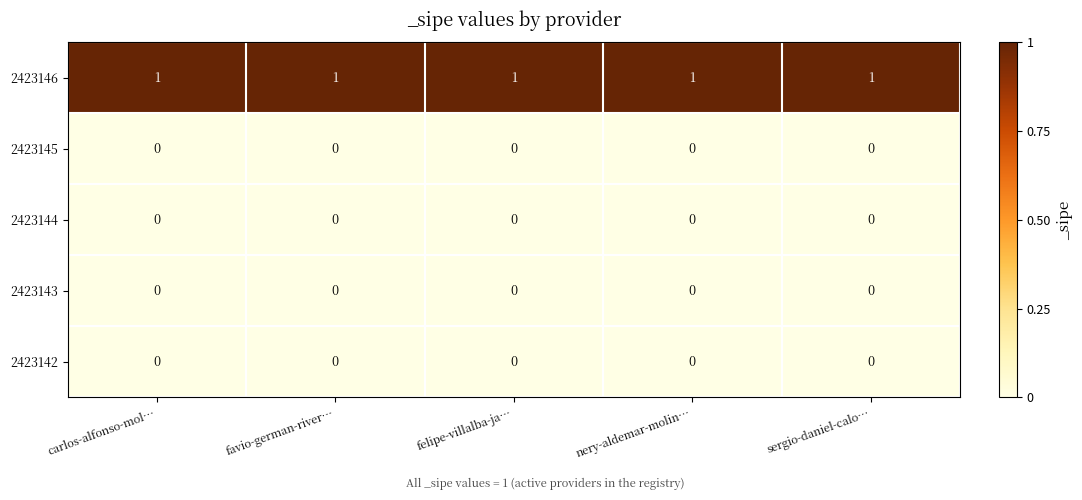

Is it true that 2423144 equals 0 at favio-german-river…?

True